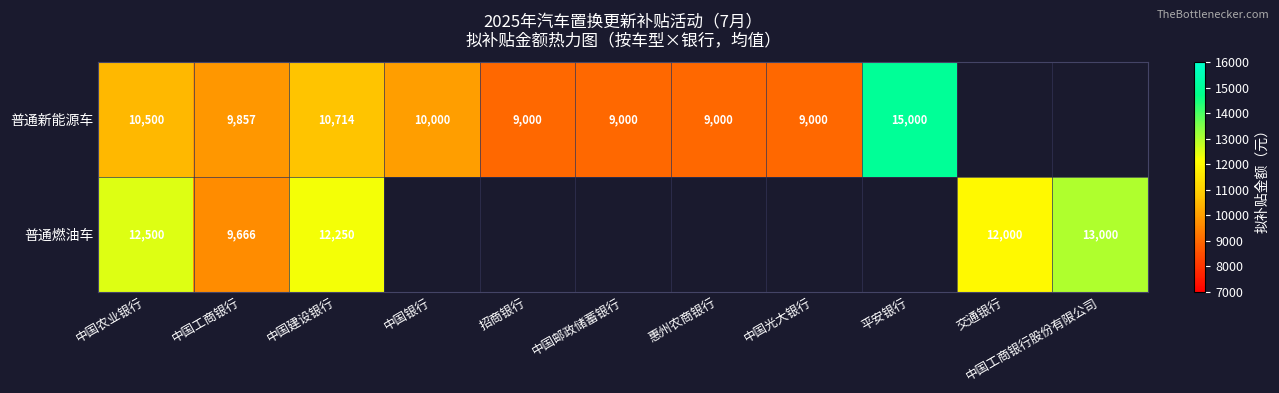

The 普通燃油车 series shows 3454 at 中国工商银行. True or false?

False